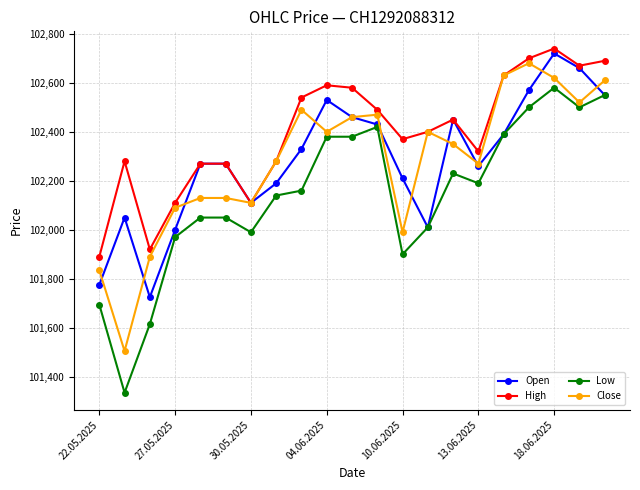

In Open, how many points are lower than both neighbors (excluding endpoints)?

4